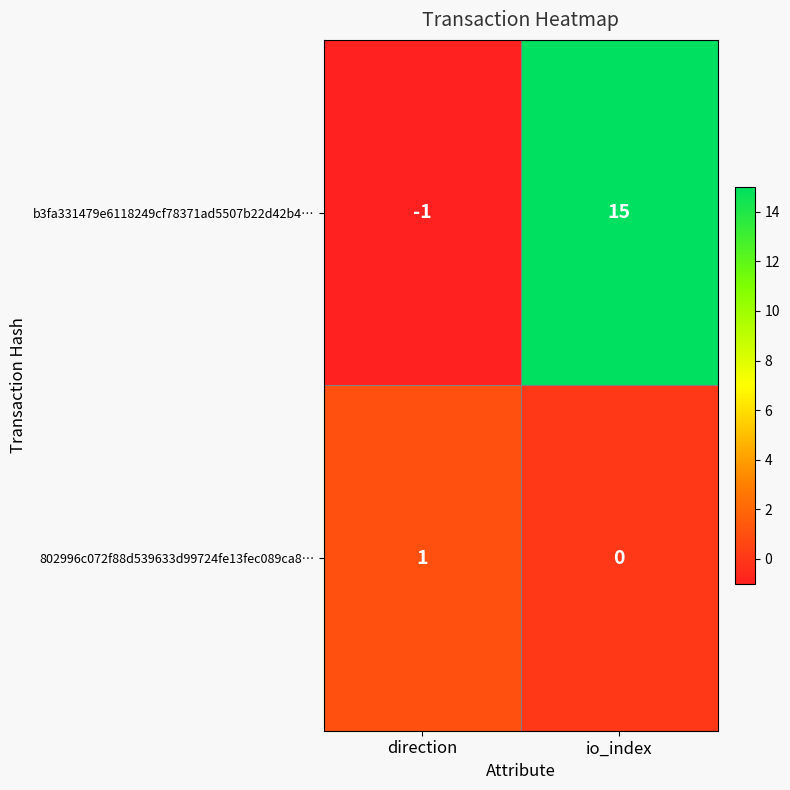

The value of b3fa331479e6118249cf78371ad5507b22d42b4… at direction is 0. True or false?

False